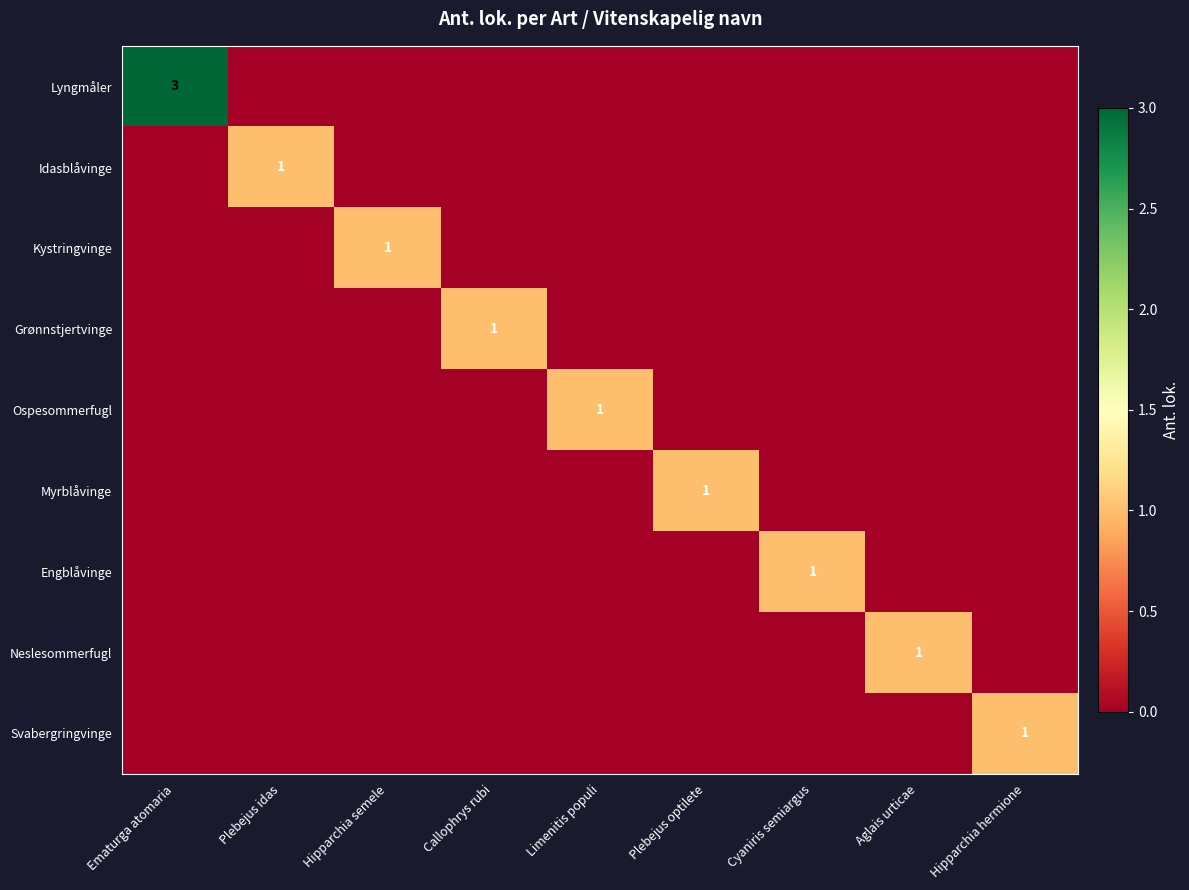

Which category has the highest value in the Kystringvinge series?

Hipparchia semele